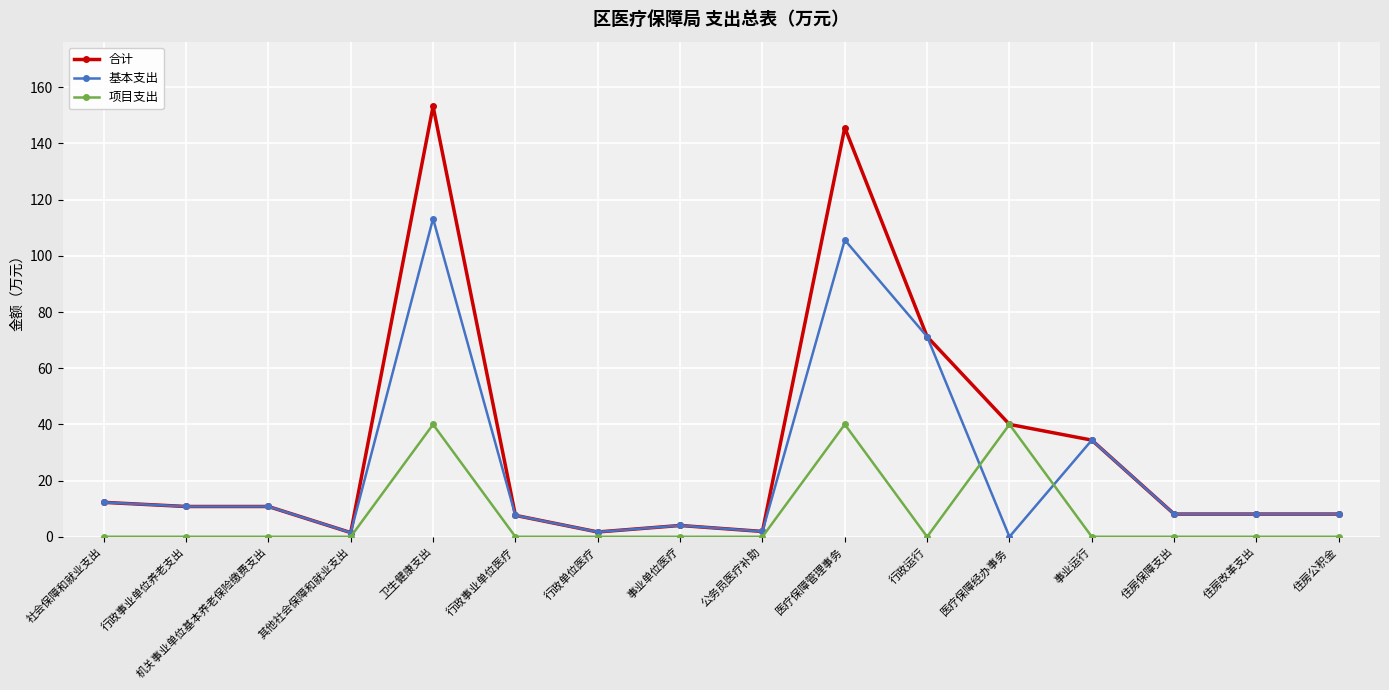

Is it true that 基本支出 equals 10.8 at 行政事业单位养老支出?

True